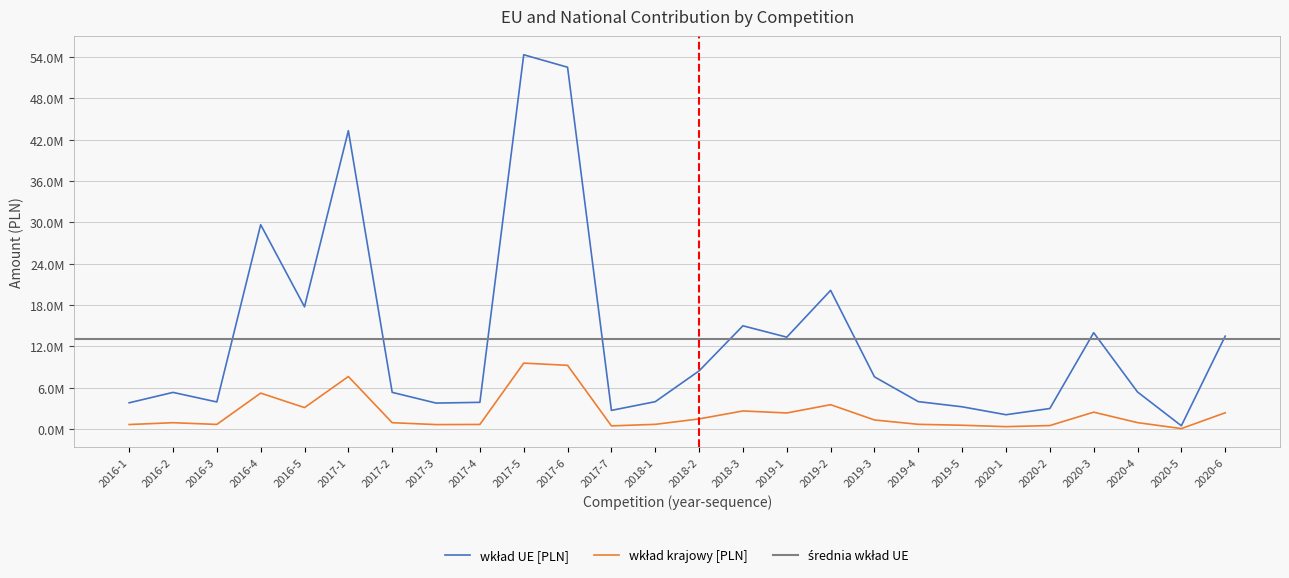

List the labels in order of wklad_krajowy value, smallest first.

2020-5, 2020-1, 2017-7, 2020-2, 2019-5, 2017-3, 2016-1, 2017-4, 2016-3, 2018-1, 2019-4, 2016-2, 2017-2, 2020-4, 2019-3, 2018-2, 2019-1, 2020-6, 2020-3, 2018-3, 2016-5, 2019-2, 2016-4, 2017-1, 2017-6, 2017-5